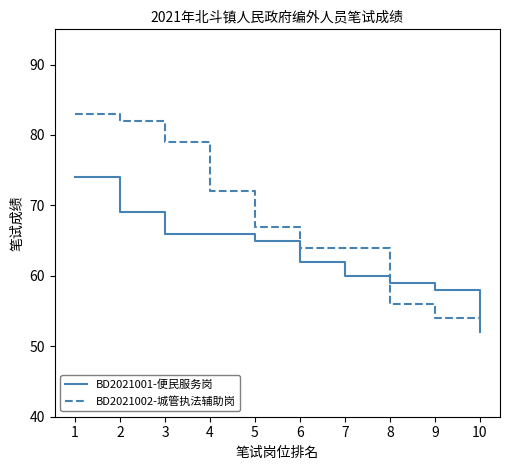

Reading right to left, extract all data points from this chart.

BD2021001-便民服务岗: 10=52	9=58	8=59	7=60	6=62	5=65	4=66	3=66	2=69	1=74
BD2021002-城管执法辅助岗: 10=54	9=54	8=56	7=64	6=64	5=67	4=72	3=79	2=82	1=83